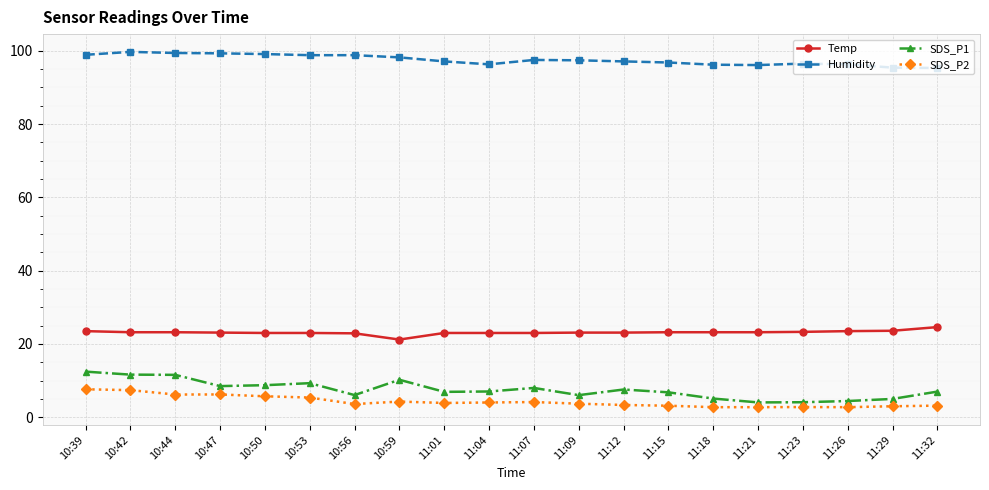

Is the value of SDS_P2 at 11:12 greater than the value of SDS_P1 at 10:39?

No